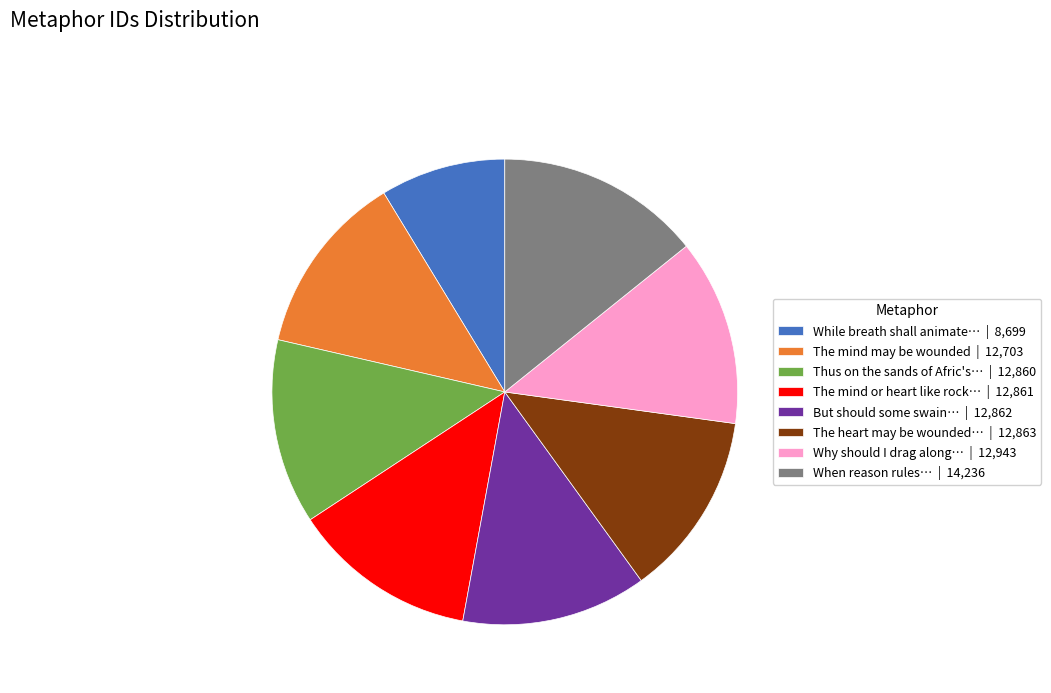

Approximately how many times larger is the value at But should some swain… | 12,862 compared to Thus on the sands of Afric's… | 12,860?

1.0